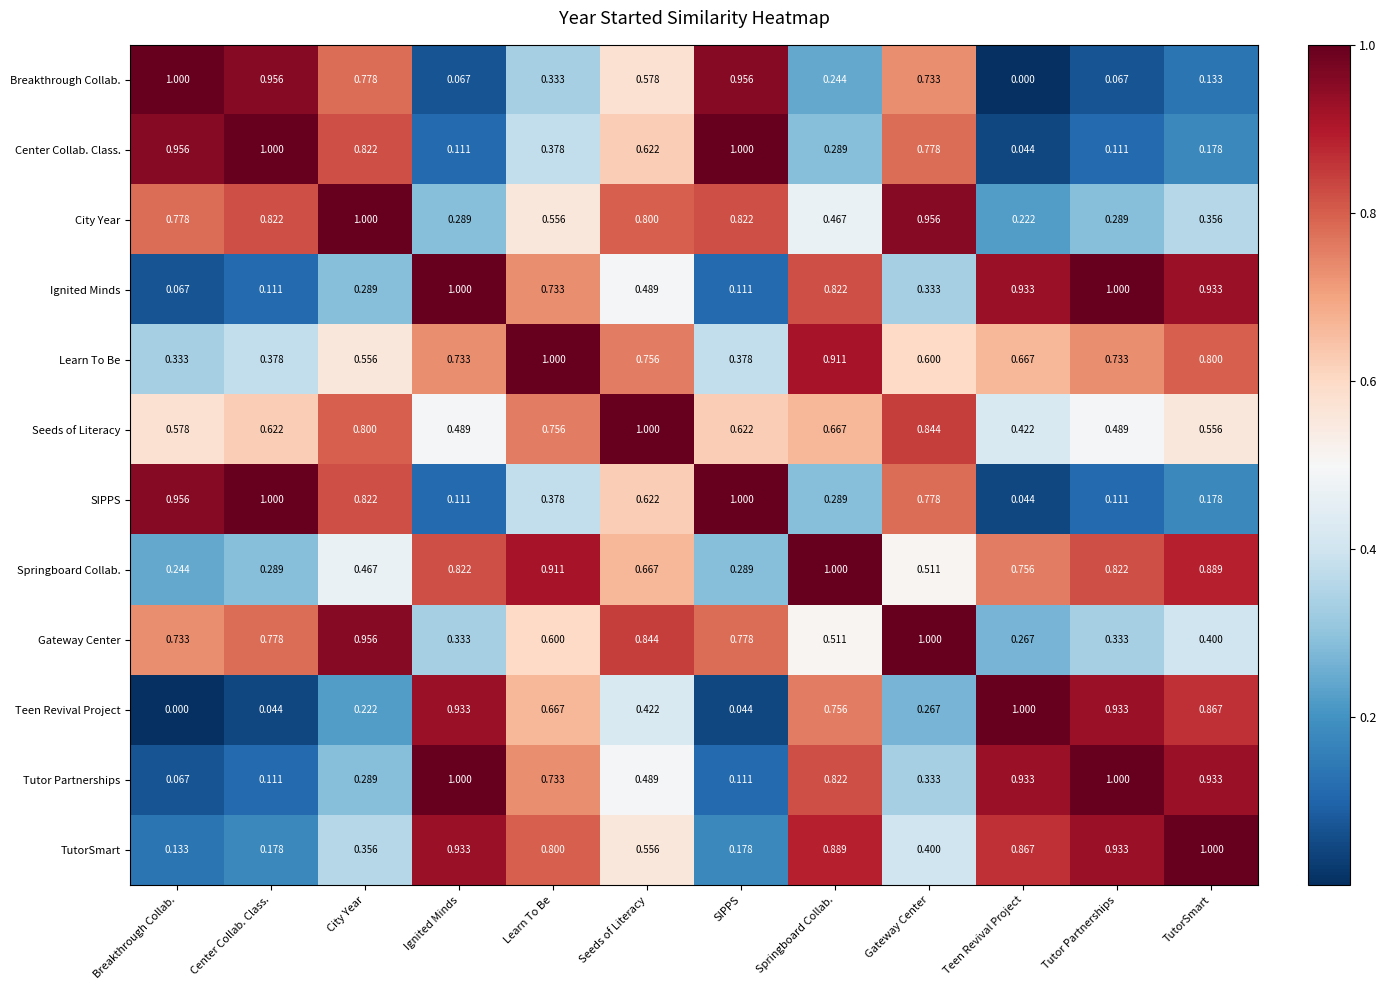

Which category has the highest value in the Learn To Be series?

Learn To Be